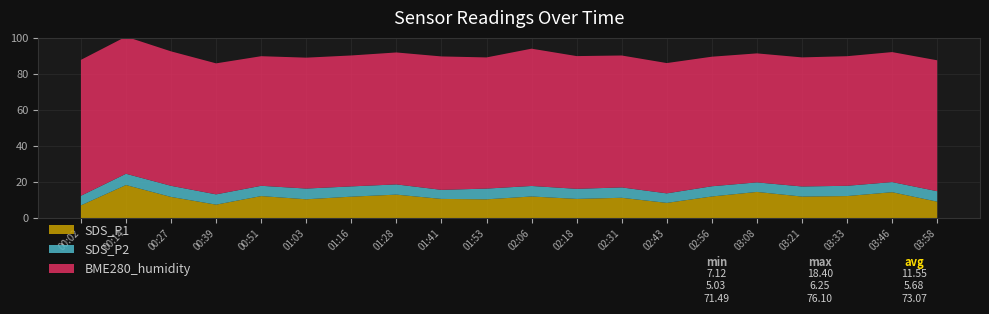

Reading right to left, extract all data points from this chart.

SDS_P1: 9.2	14.4	12.3	12.0	14.6	12.1	8.5	11.3	10.7	12.1	10.5	10.7	13.1	11.9	10.5	12.3	7.5	11.8	18.4	7.1
SDS_P2: 5.8	5.6	5.7	5.6	5.3	5.7	5.3	5.8	5.6	5.8	6.0	5.0	5.7	5.7	6.0	5.7	5.7	6.2	6.2	5.3
BME280_humidity: 72.6	72.0	71.8	71.5	71.5	71.8	72.2	73.1	73.6	76.1	72.7	74.0	73.1	72.6	72.5	71.8	72.6	74.5	76.0	75.3